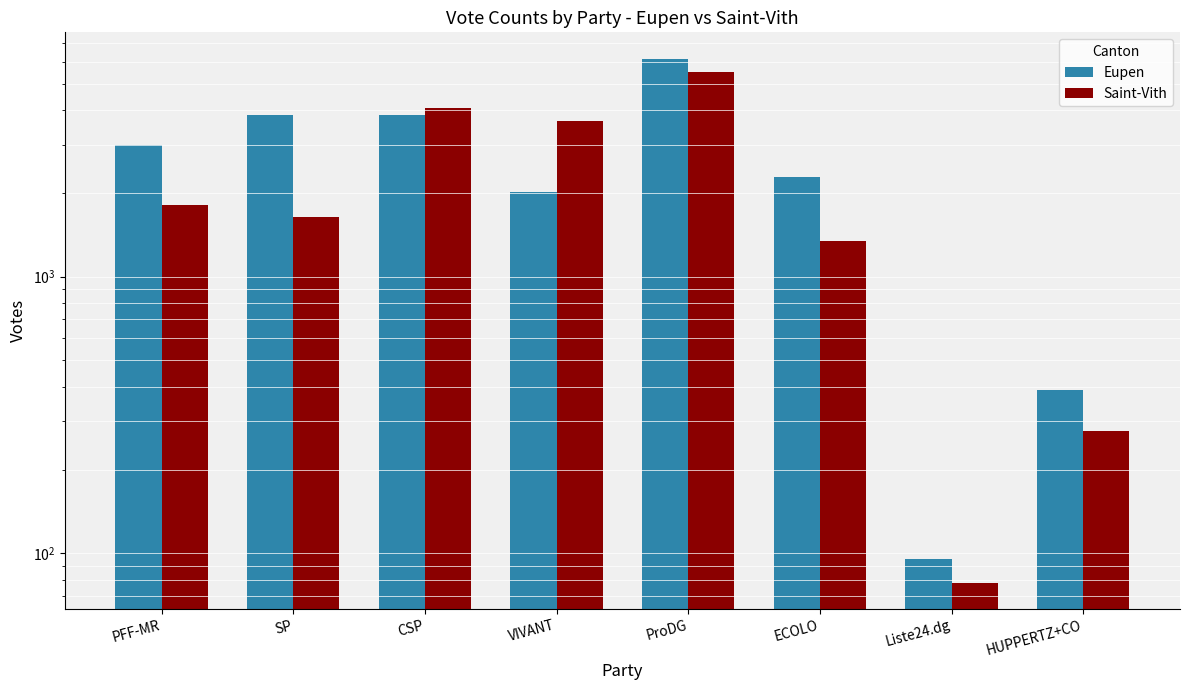

Rank the series by their average value, from highest to lowest.

Eupen, Saint-Vith